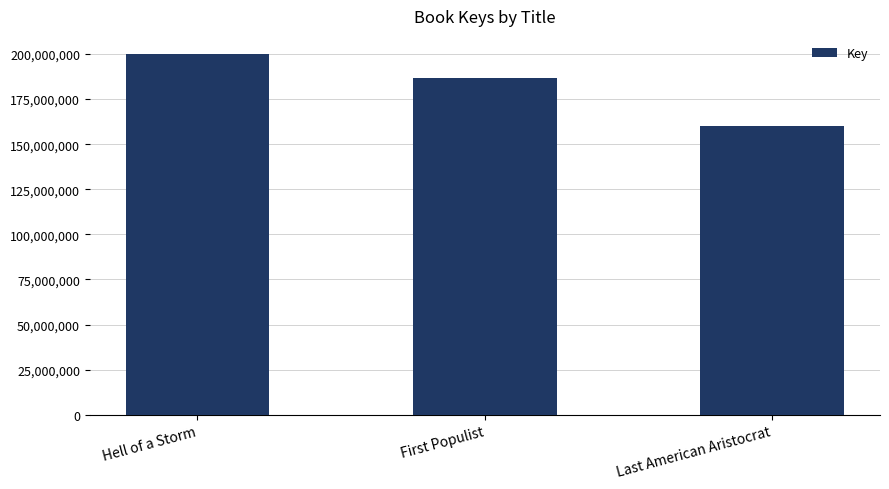

Which category has the highest value across all series?

Hell of a Storm